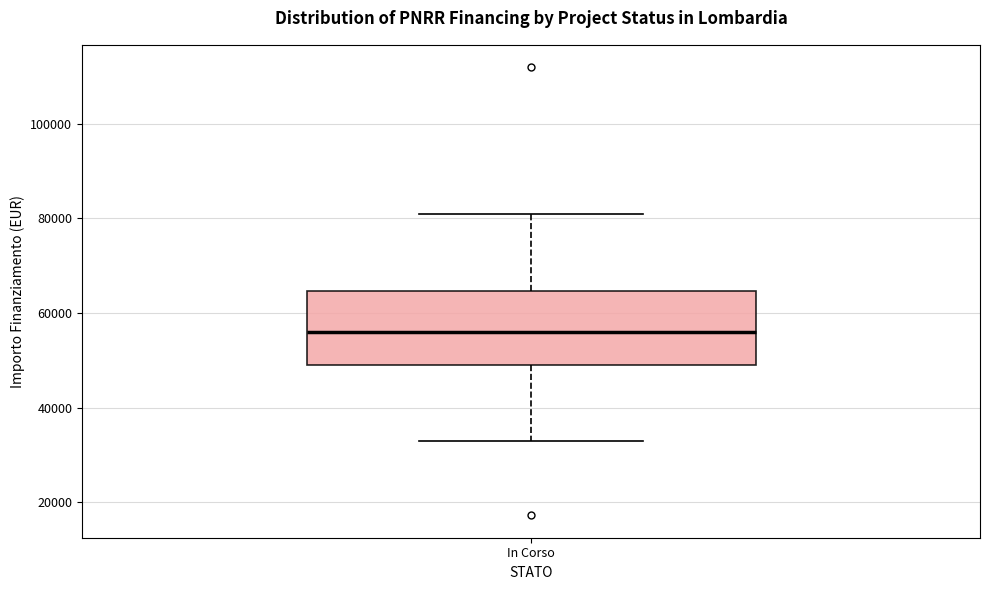

Read this box plot against the y-axis: the position of the median line, the range covered by the box, and the ends of both whiskers. The values are not printed on the chart, so give them approximately, as read against the axis.

median 56000, box 50000 to 64000, whiskers 32000 to 80000